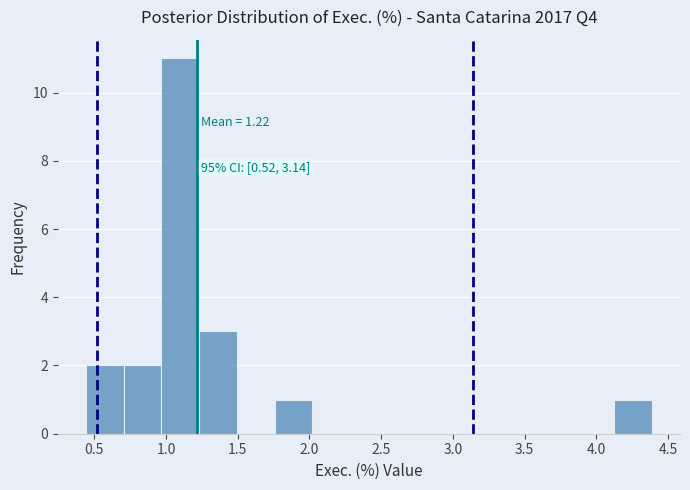

Over which range of the x-axis is the bar tallest?

0.95 to 1.25